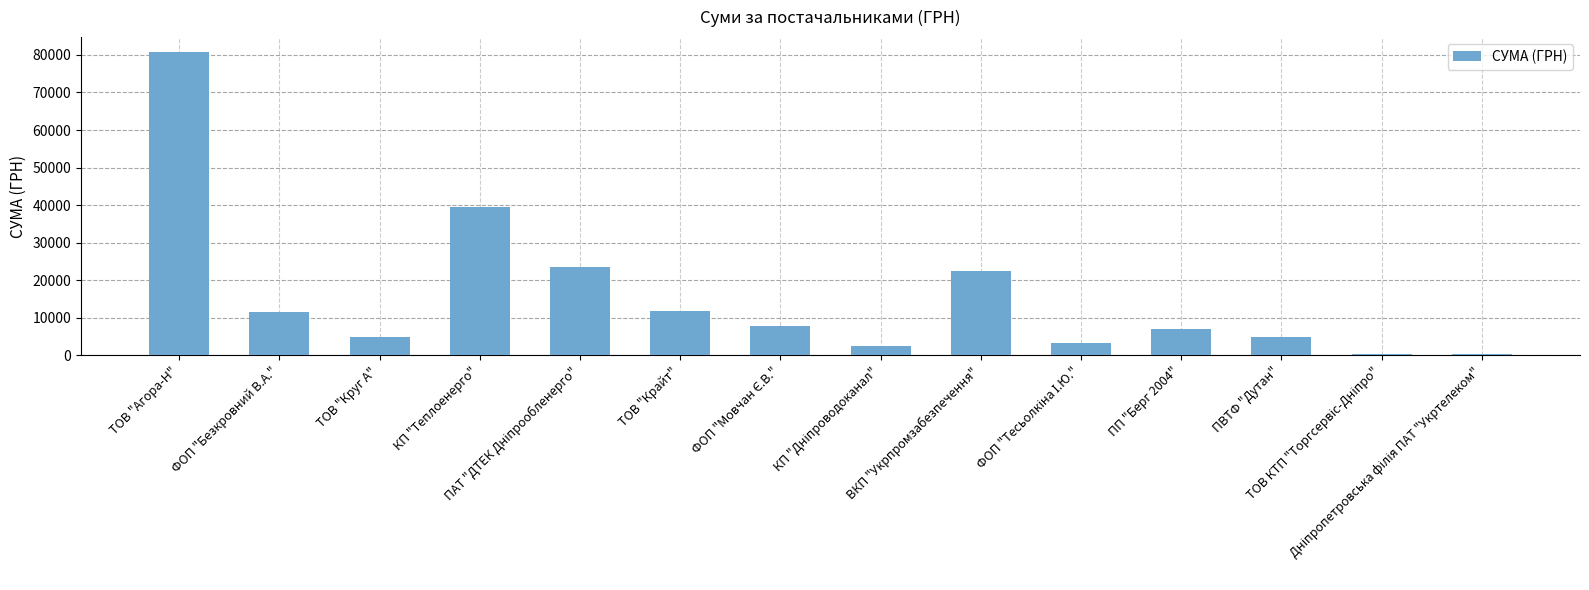

Which label corresponds to the largest value in the chart?

ТОВ "Агора-Н"